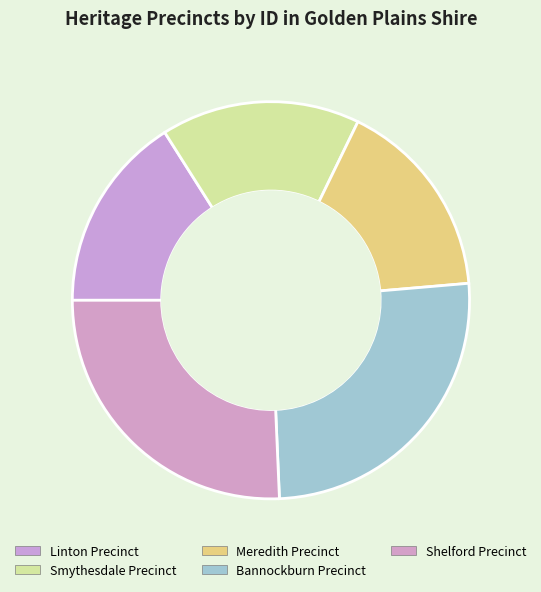

Is it true that Meredith Precinct is 5% of the pie?

False